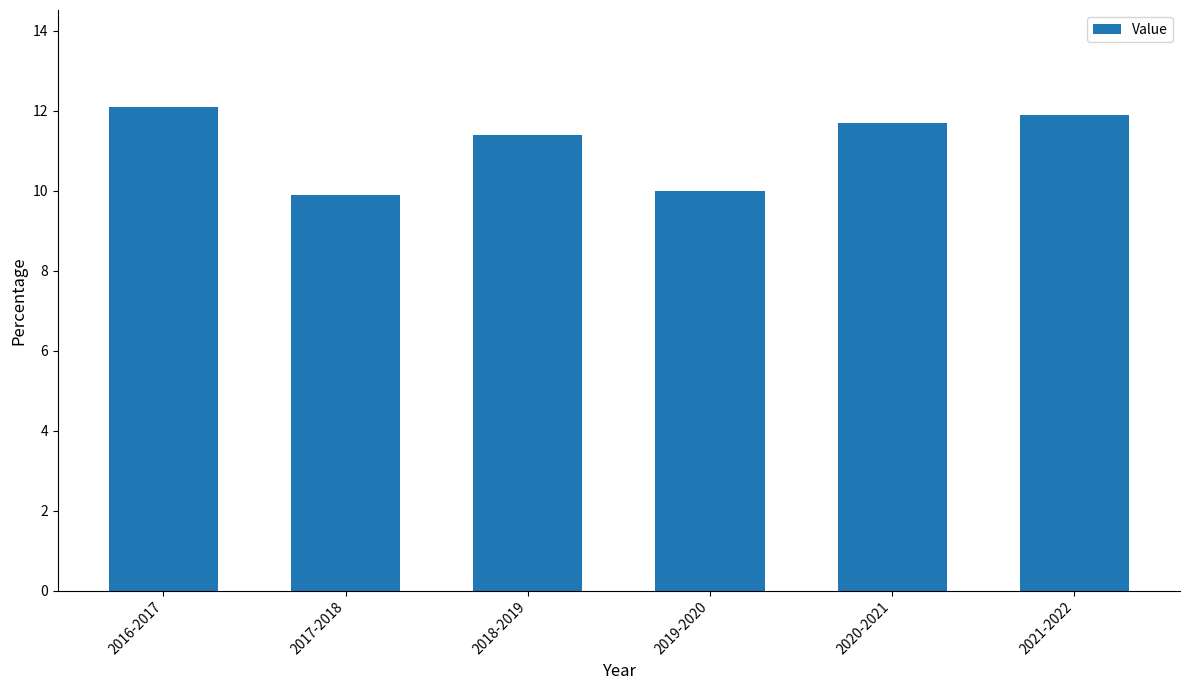

The value at 2016-2017 is 12.1. True or false?

True